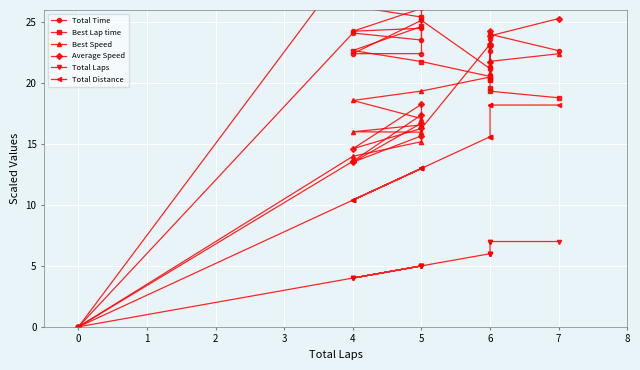

True or false: Total Time has a value of 33.1 at 4.

False